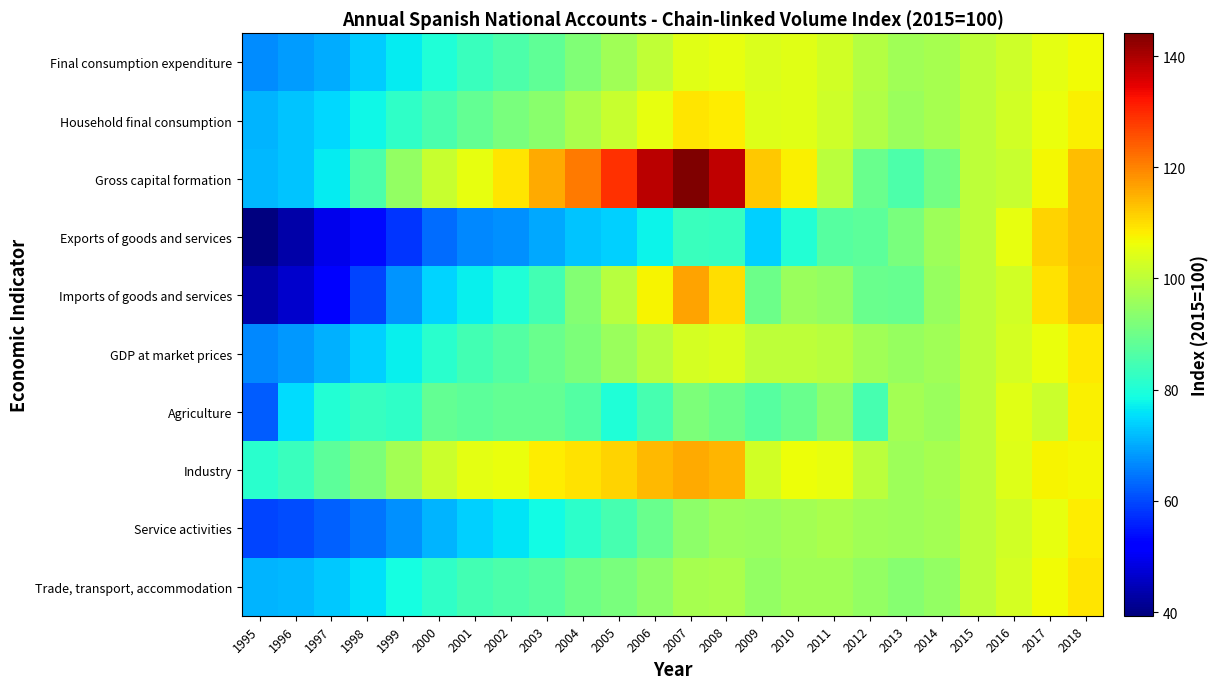

Reading left to right, extract all data points from this chart.

Final consumption expenditure: 1995=67.0	1996=68.5	1997=70.4	1998=73.4	1999=76.7	2000=80.1	2001=83.2	2002=85.9	2003=88.4	2004=92.4	2005=96.6	2006=100.6	2007=104.7	2008=105.6	2009=103.8	2010=104.5	2011=102.6	2012=99.0	2013=96.3	2014=97.4	2015=100.0	2016=102.3	2017=104.8	2018=106.8
Household final consumption: 1995=71.0	1996=72.8	1997=74.9	1998=78.2	1999=81.9	2000=85.5	2001=88.8	2002=91.5	2003=93.8	2004=97.5	2005=101.5	2006=105.5	2007=109.0	2008=108.2	2009=104.3	2010=104.6	2011=102.0	2012=98.5	2013=95.6	2014=97.2	2015=100.0	2016=102.7	2017=105.8	2018=107.7
Gross capital formation: 1995=71.3	1996=72.8	1997=76.8	1998=85.7	1999=94.7	2000=101.4	2001=105.3	2002=109.2	2003=115.6	2004=121.1	2005=129.0	2006=138.7	2007=144.1	2008=138.0	2009=112.5	2010=107.8	2011=99.7	2012=89.4	2013=85.8	2014=90.9	2015=100.0	2016=101.4	2017=107.1	2018=113.7
Exports of goods and services: 1995=39.3	1996=43.3	1997=49.5	1998=53.5	1999=57.8	2000=63.9	2001=66.4	2002=67.3	2003=69.7	2004=72.7	2005=74.1	2006=77.6	2007=83.5	2008=82.8	2009=73.8	2010=80.5	2011=87.0	2012=87.9	2013=91.7	2014=95.9	2015=100.0	2016=105.4	2017=111.3	2018=113.7
Imports of goods and services: 1995=43.2	1996=46.4	1997=52.3	1998=59.7	1999=67.8	2000=74.3	2001=77.0	2002=79.9	2003=84.7	2004=92.9	2005=99.3	2006=107.5	2007=116.4	2008=110.0	2009=89.8	2010=95.4	2011=94.8	2012=89.3	2013=89.1	2014=95.2	2015=100.0	2016=102.7	2017=109.5	2018=113.1
GDP at market prices: 1995=66.5	1996=68.2	1997=70.8	1998=73.9	1999=77.2	2000=81.2	2001=84.4	2002=86.7	2003=89.3	2004=92.1	2005=95.5	2006=99.4	2007=103.0	2008=103.9	2009=100.0	2010=100.1	2011=99.3	2012=96.4	2013=95.0	2014=96.3	2015=100.0	2016=103.0	2017=106.0	2018=108.5
Agriculture: 1995=62.2	1996=75.2	1997=80.4	1998=82.8	1999=82.3	2000=88.6	2001=87.9	2002=88.7	2003=88.5	2004=86.7	2005=80.1	2006=85.2	2007=91.8	2008=90.0	2009=87.2	2010=89.5	2011=93.8	2012=85.0	2013=96.8	2014=95.5	2015=100.0	2016=104.8	2017=101.7	2018=107.7
Industry: 1995=81.1	1996=83.4	1997=87.9	1998=92.0	1999=96.6	2000=101.6	2001=105.2	2002=105.9	2003=108.2	2004=109.4	2005=111.3	2006=114.0	2007=115.7	2008=114.5	2009=102.5	2010=106.3	2011=105.5	2012=99.8	2013=95.8	2014=97.1	2015=100.0	2016=104.1	2017=107.3	2018=106.9
Service activities: 1995=59.5	1996=60.6	1997=62.3	1998=64.6	1999=67.4	2000=70.9	2001=73.7	2002=76.1	2003=78.5	2004=81.5	2005=85.1	2006=89.3	2007=93.9	2008=96.1	2009=95.5	2010=96.7	2011=97.7	2012=96.3	2013=95.9	2014=97.0	2015=100.0	2016=102.4	2017=105.4	2018=108.2
Trade, transport, accommodation: 1995=71.1	1996=71.4	1997=73.2	1998=75.5	1999=78.9	2000=82.2	2001=84.5	2002=85.9	2003=87.1	2004=89.7	2005=91.5	2006=93.9	2007=97.2	2008=97.7	2009=94.8	2010=96.4	2011=96.4	2012=94.6	2013=93.2	2014=94.6	2015=100.0	2016=103.0	2017=106.5	2018=109.0